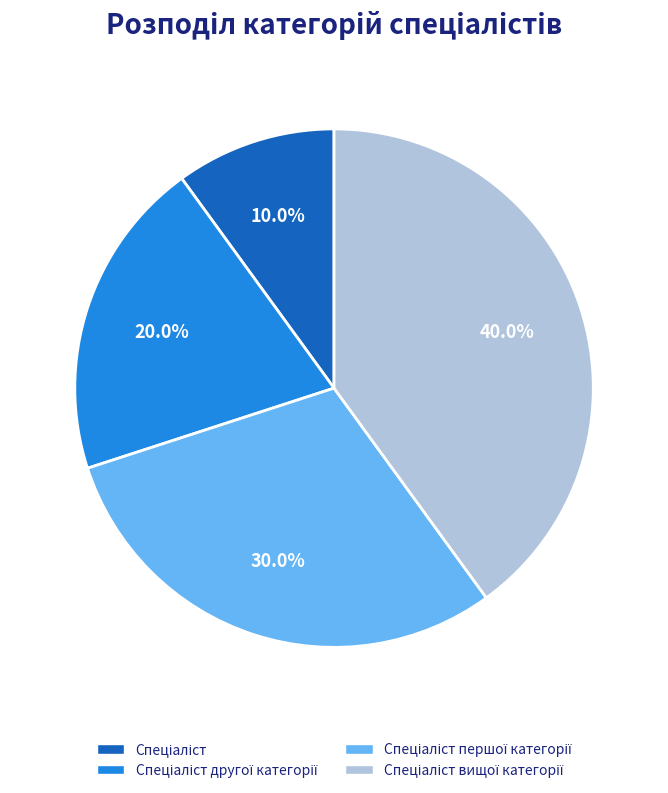

Count the number of slices in the pie.

4